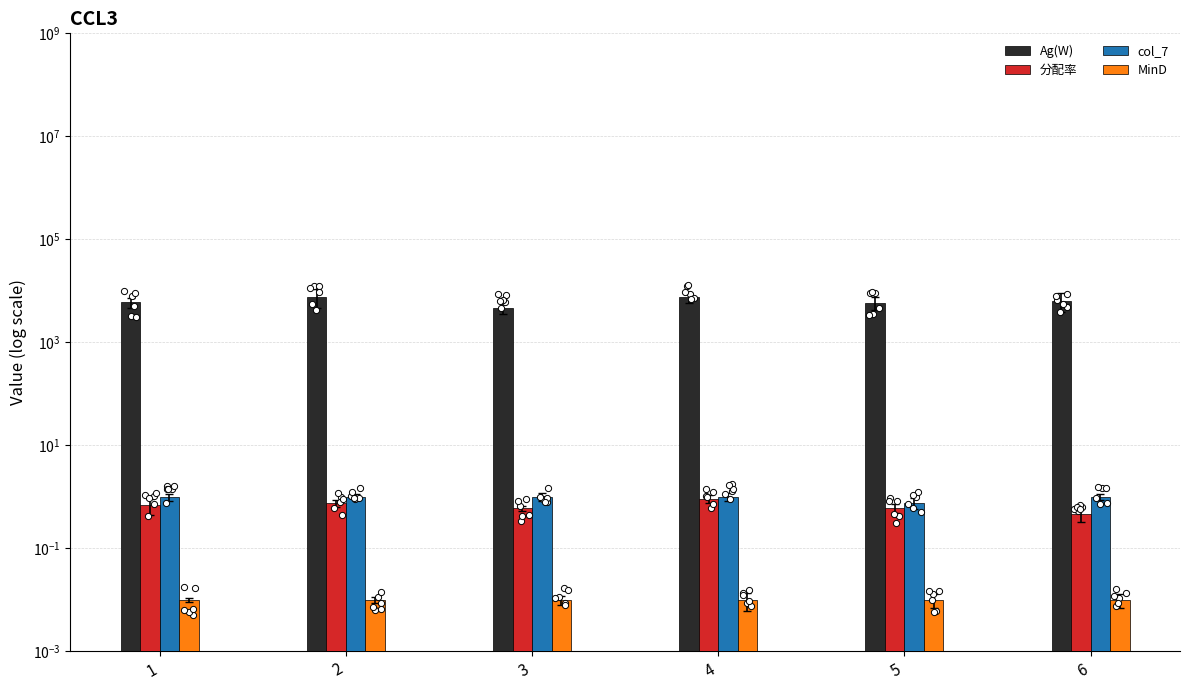

At which category is the sum across all series the highest?

2